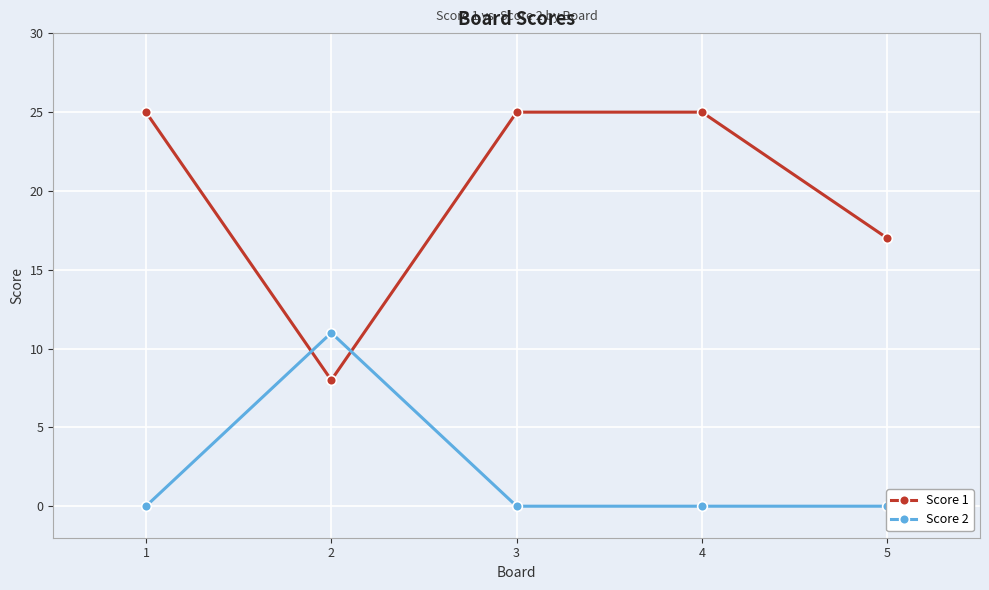

What is the difference between the maximum and minimum values in the Score 1 series?

17